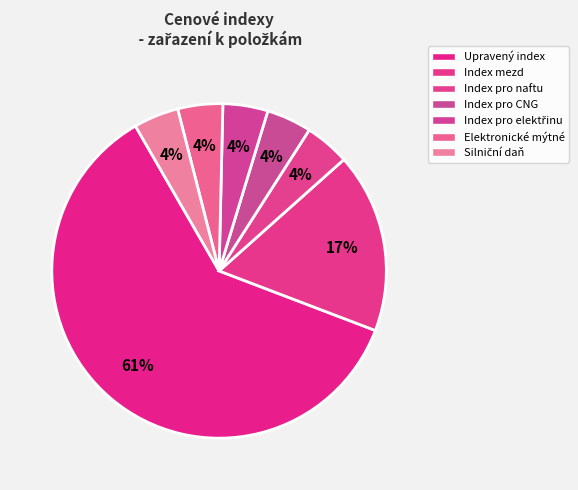

How many slices are in this pie chart?

7